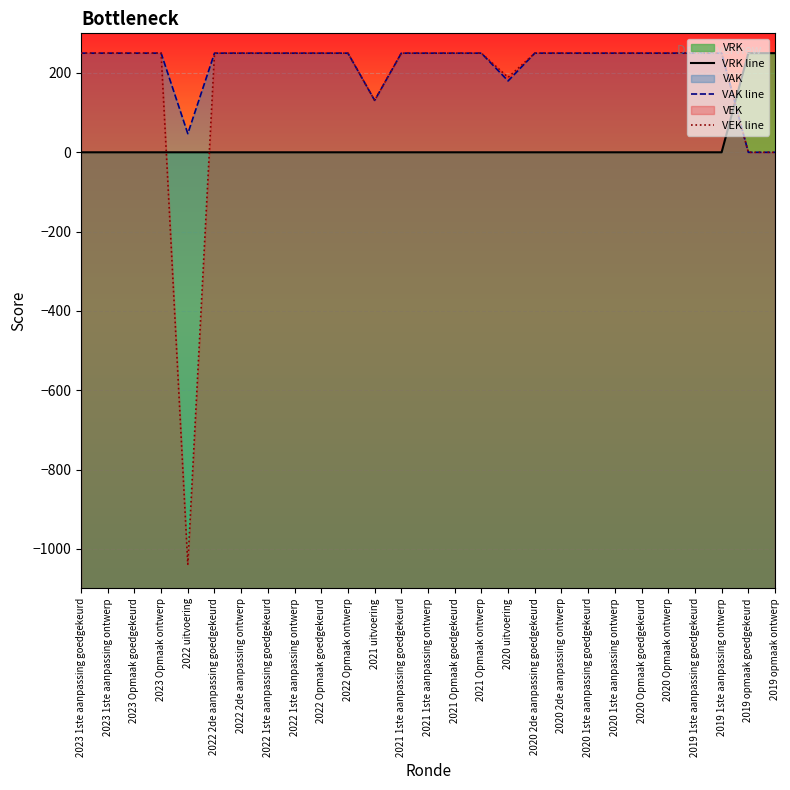

Count the number of data series in this chart.

3